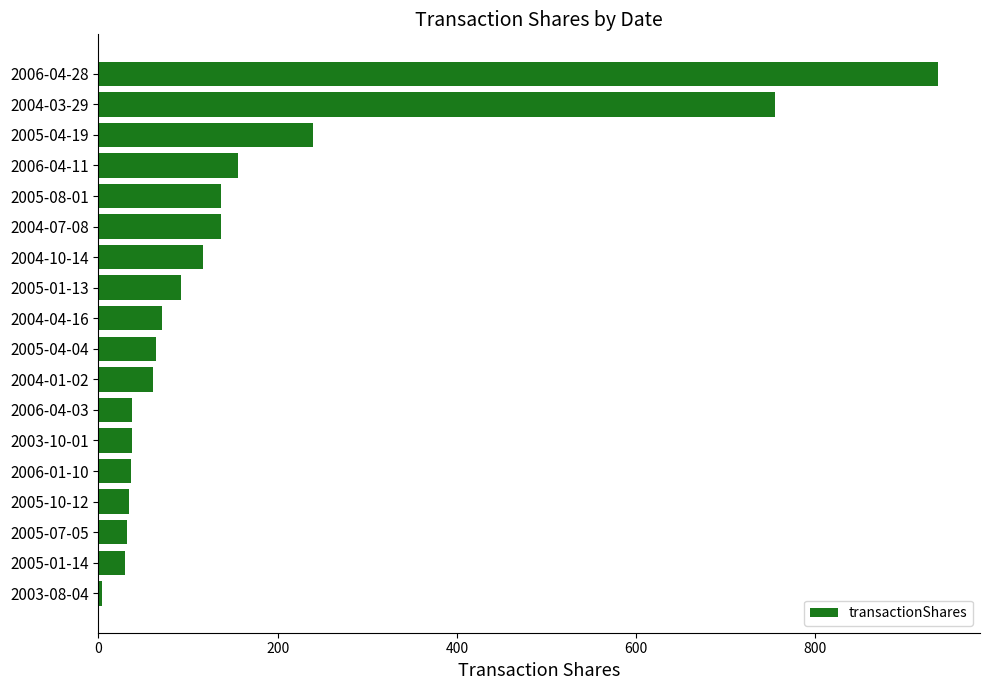

What is the label of the 18th bar from the bottom?

2006-04-28